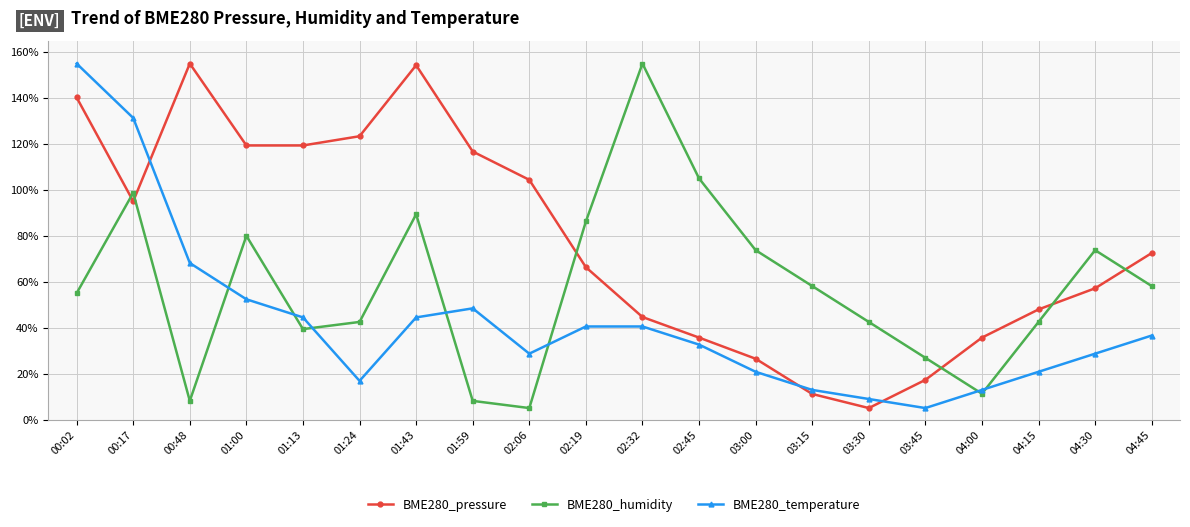

What is the difference between the highest and lowest values at 02:32?

114.5